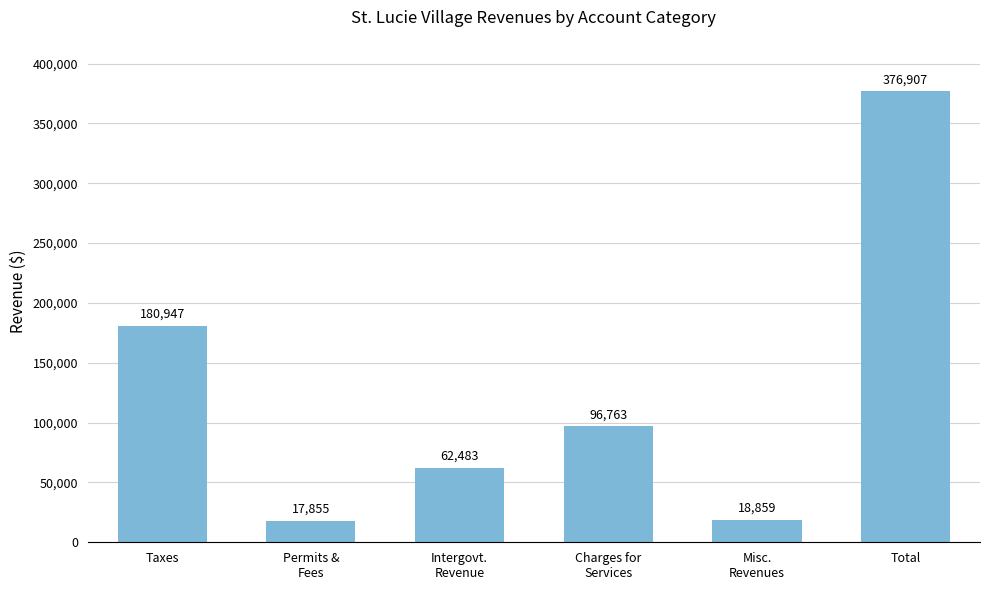

Between Intergovt.
Revenue and Misc.
Revenues, which is larger?

Intergovt.
Revenue